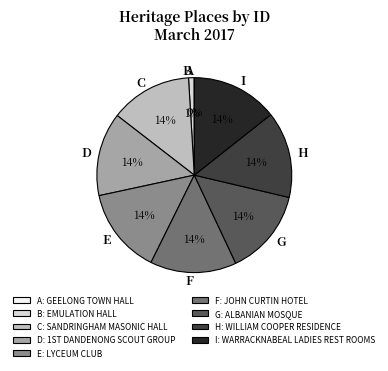

What percentage is the C: SANDRINGHAM MASONIC HALL slice, to the nearest percent?

14%